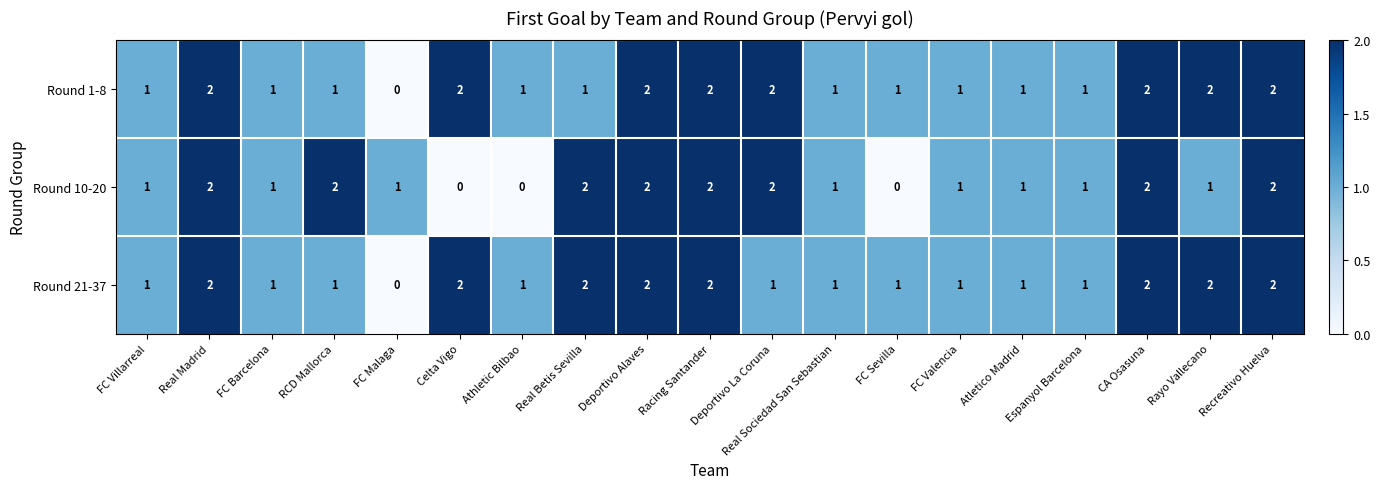

Count the Round 10-20 values in the range 1 to 2.

16